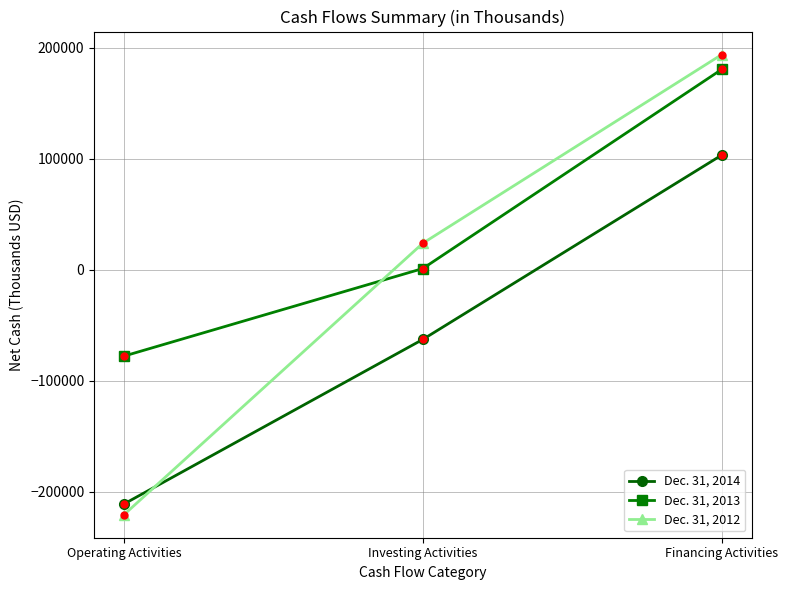

List the series in order of their peak value, lowest first.

Dec. 31, 2014, Dec. 31, 2013, Dec. 31, 2012